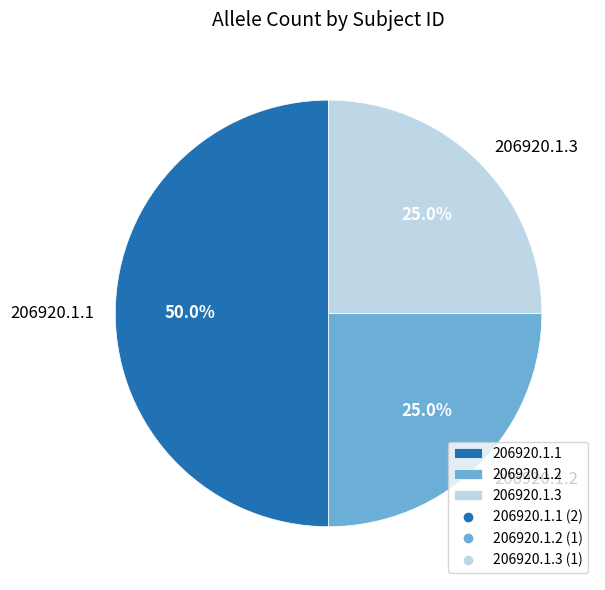

To the nearest percent, what percentage of the pie is 206920.1.1?

50%